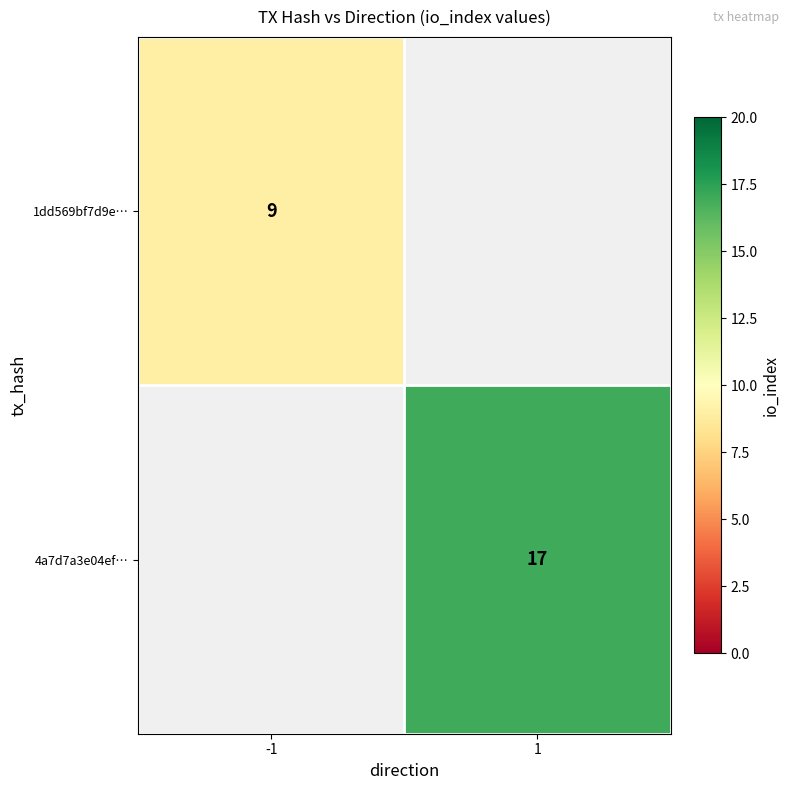

True or false: 1dd569bf7d9e… has a value of 9 at -1.

True